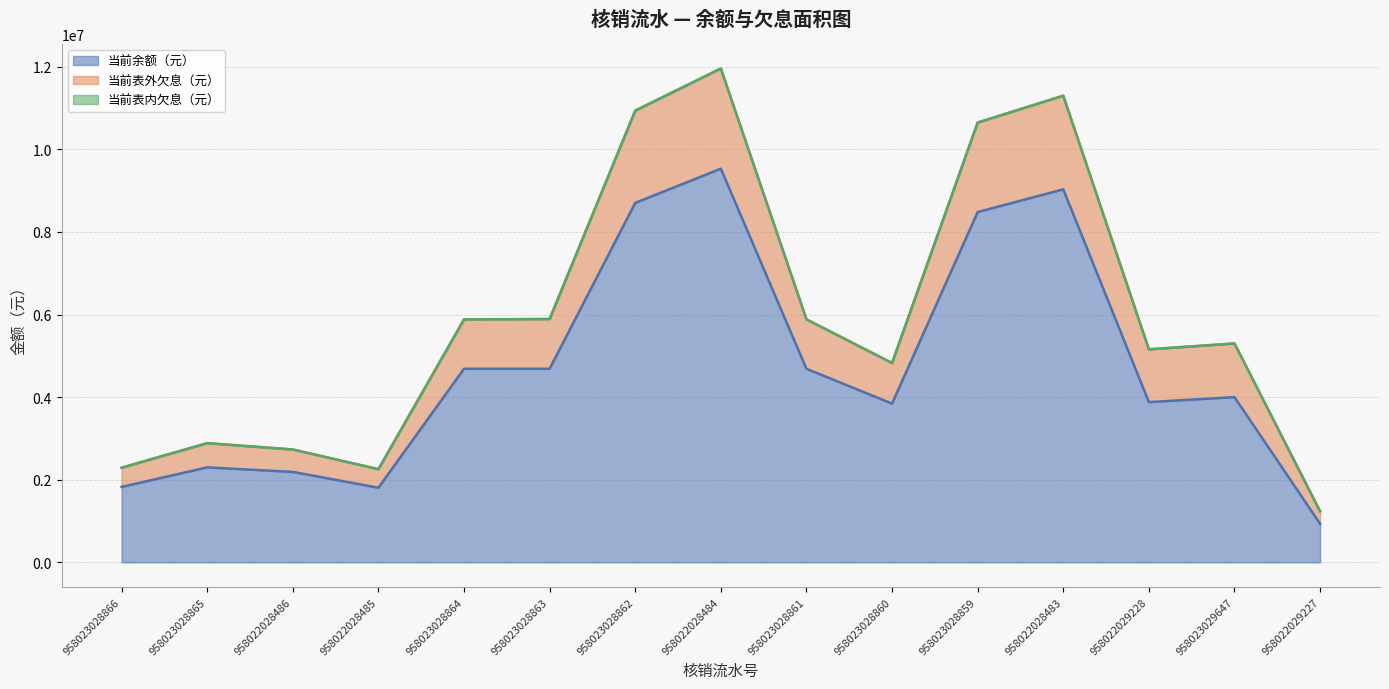

What is the smallest value displayed?

934000.0